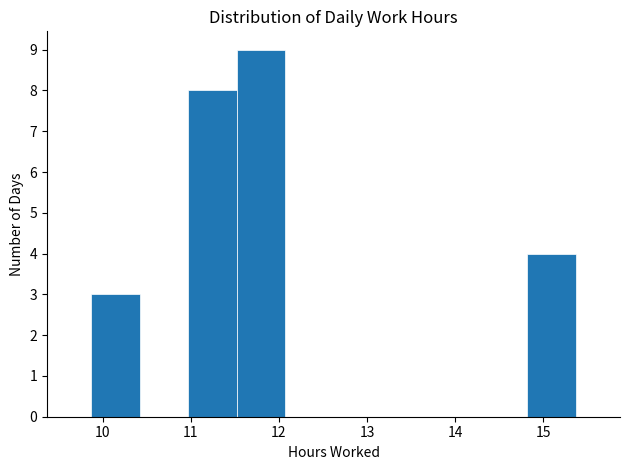

Reading left to right, transcribe this chart: for each bar, give the range it covers on the x-axis and its height. Neither the bar edges nor the heights are printed on the chart, so give them approximately, as read against the axes.

9.87 to 10.42: 3
10.42 to 10.97: 0
10.97 to 11.52: 8
11.52 to 12.07: 9
12.07 to 12.62: 0
12.62 to 13.17: 0
13.17 to 13.72: 0
13.72 to 14.27: 0
14.27 to 14.82: 0
14.82 to 15.37: 4